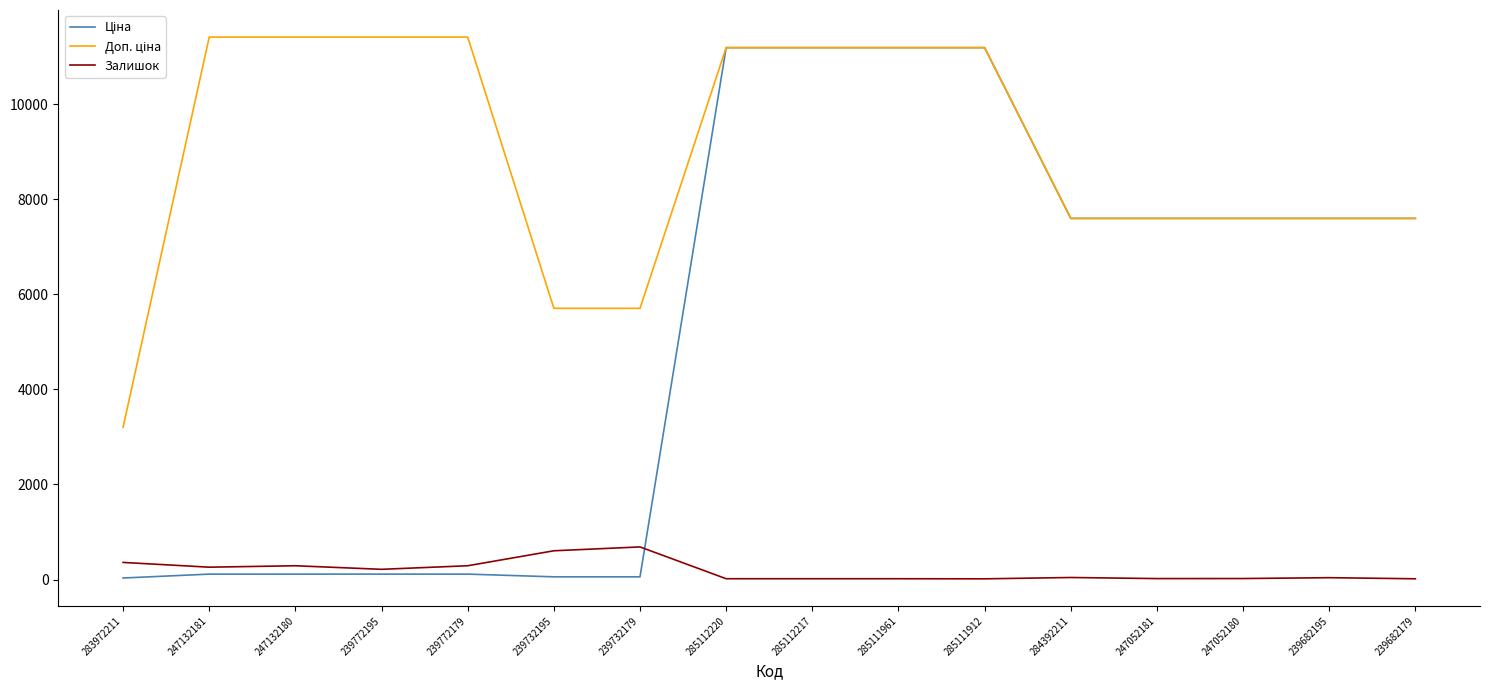

How many lines are shown in the chart?

3